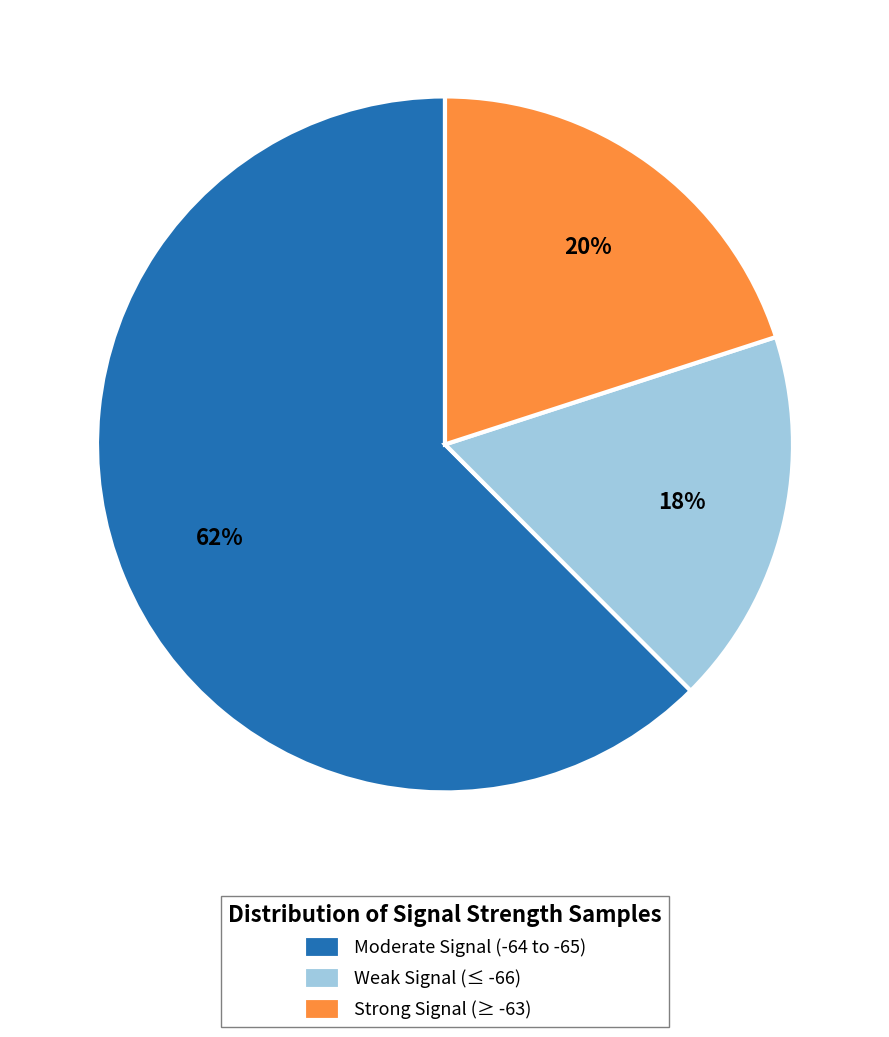

Count the number of slices in the pie.

3